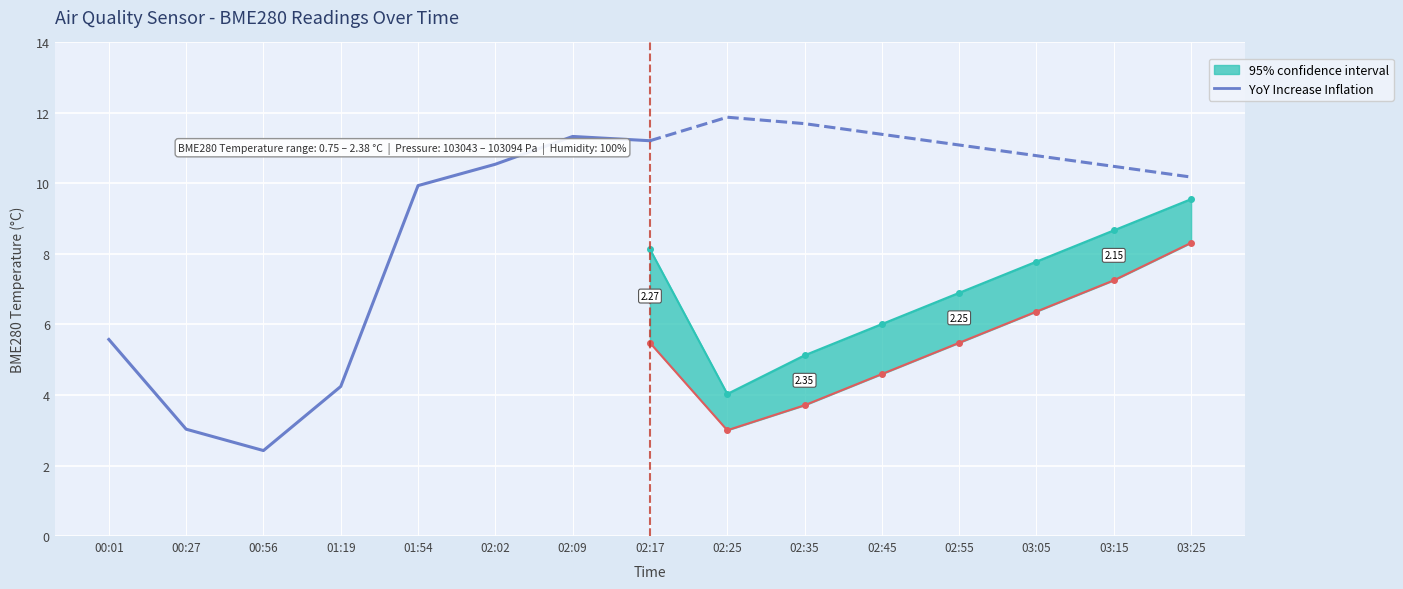

Where is the first local maximum?

02:09